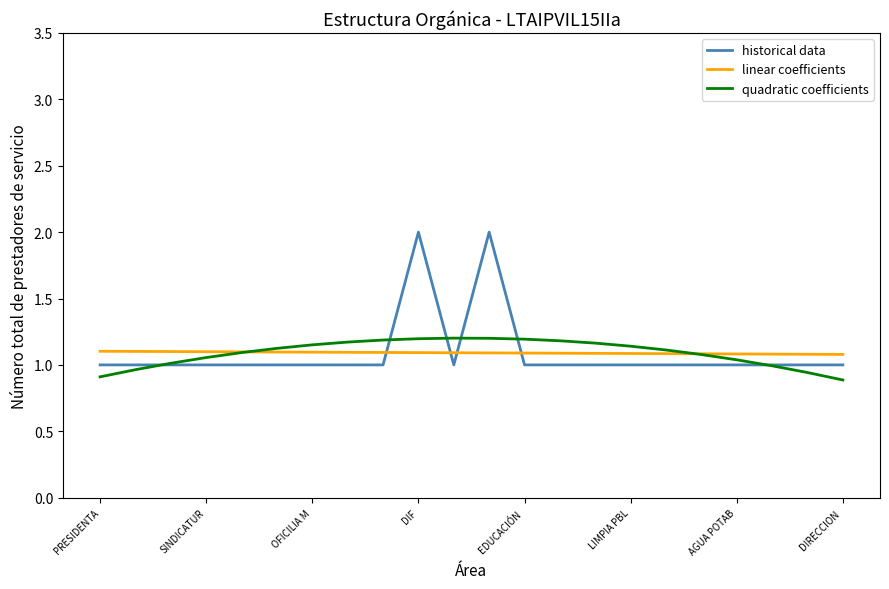

Does the chart display data point markers on the line(s)?

No